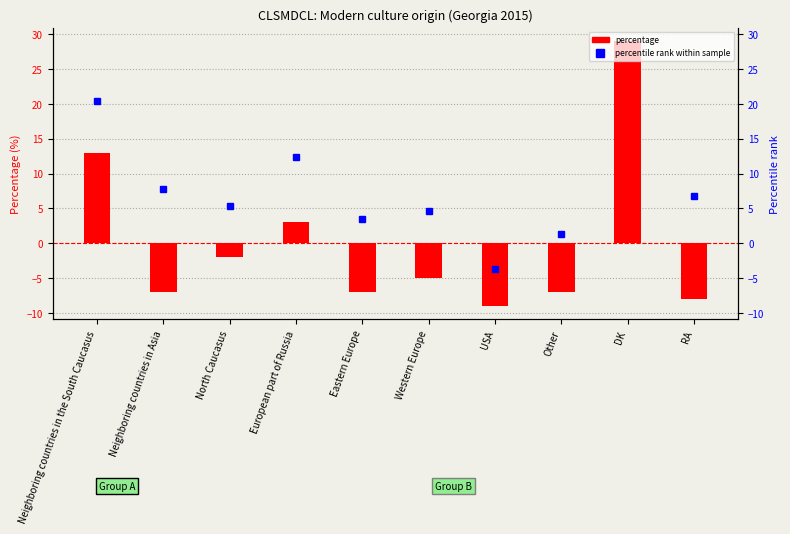

What is the label of the 4th bar from the right?

USA